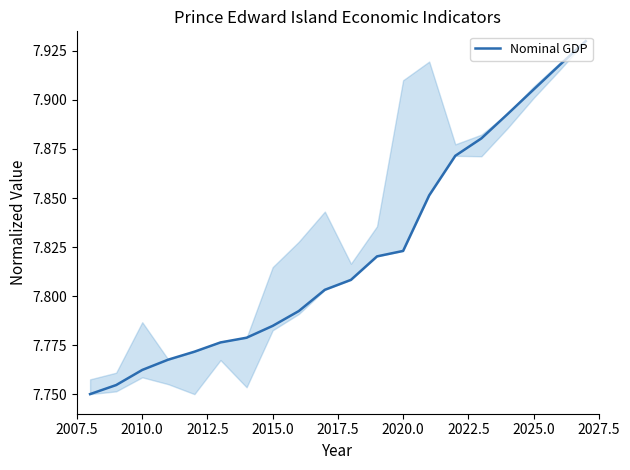

True or false: there are more than 2 points higher than both neighbors.

False